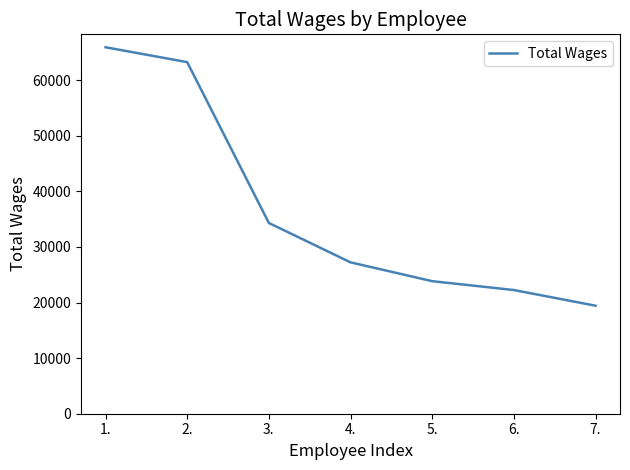

What position from the left is 1.?

1